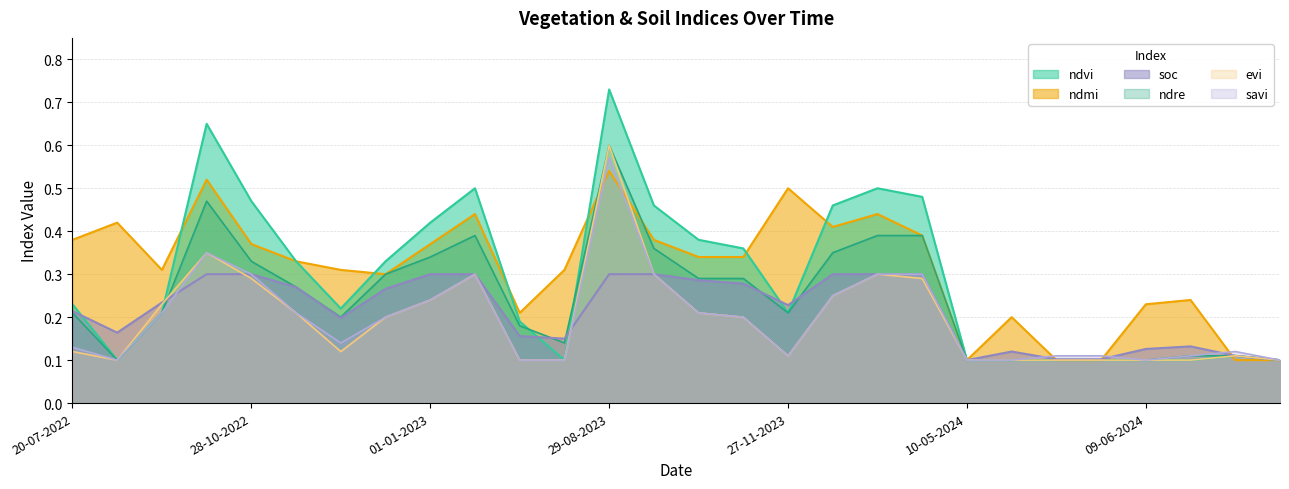

In ndmi, how many points are higher than both neighbors (excluding endpoints)?

8